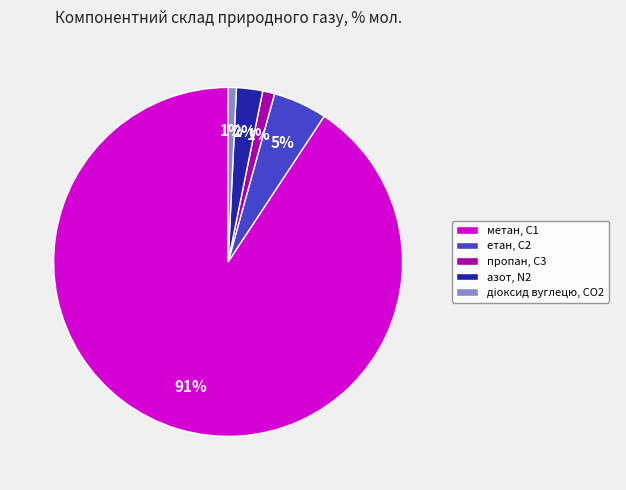

Approximately how many times larger is the value at пропан, С3 compared to азот, N2?

0.5